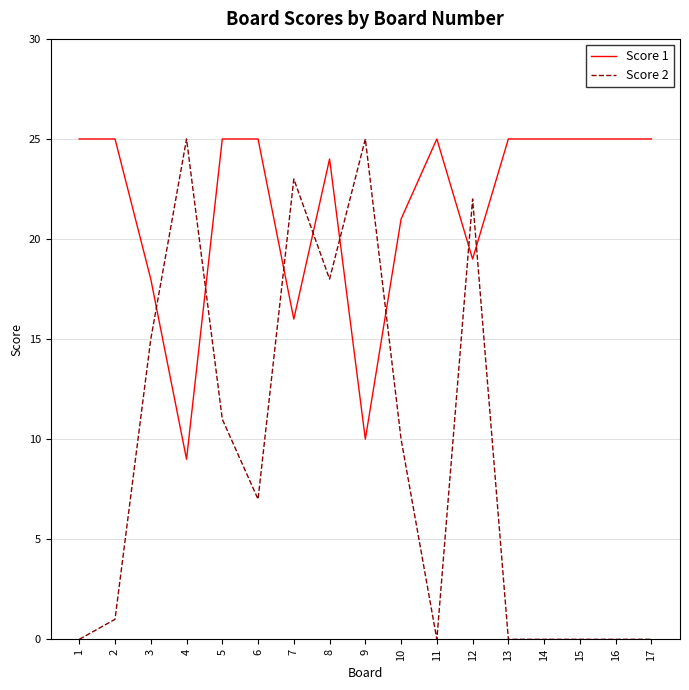

Is the value of Score 2 at 7 greater than the value of Score 1 at 16?

No